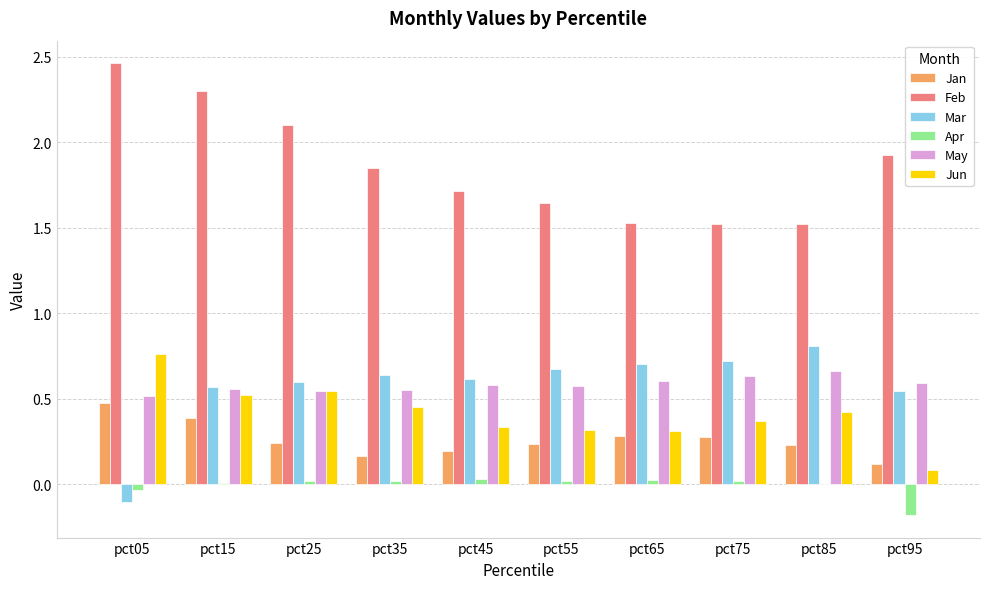

The value of Apr at pct45 is 0.0. True or false?

True